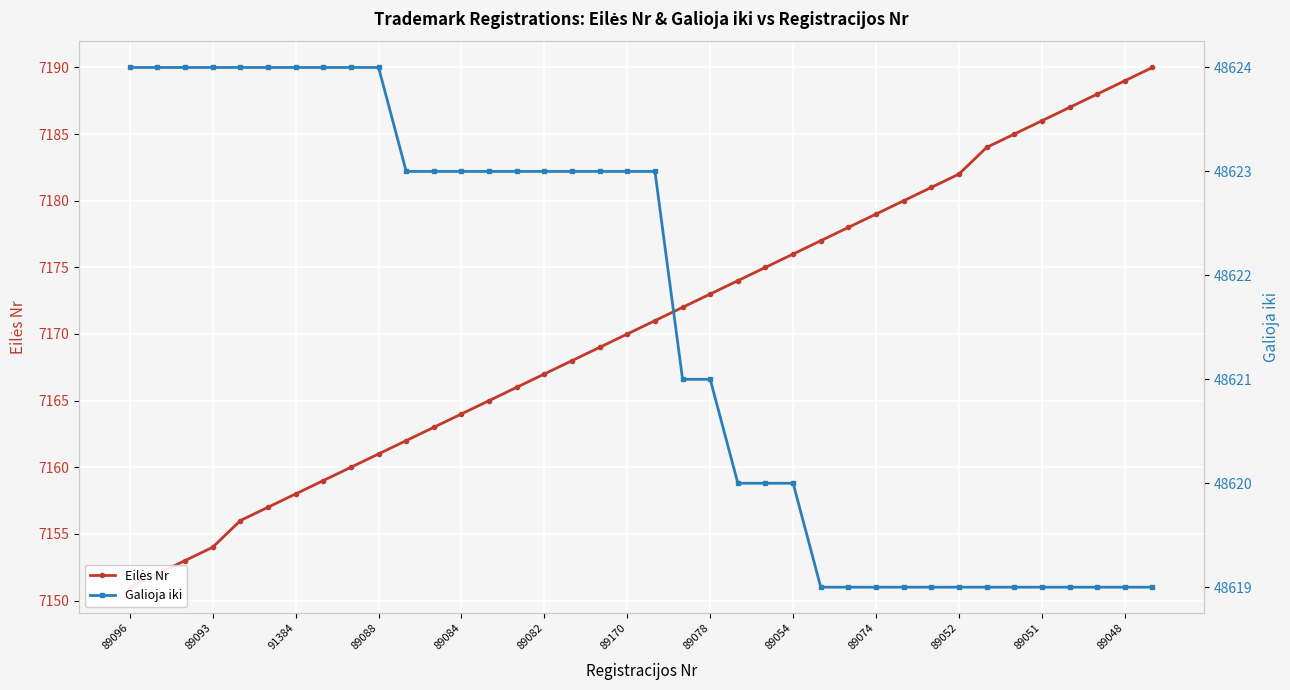

Between 36 and 37, which is larger?

37